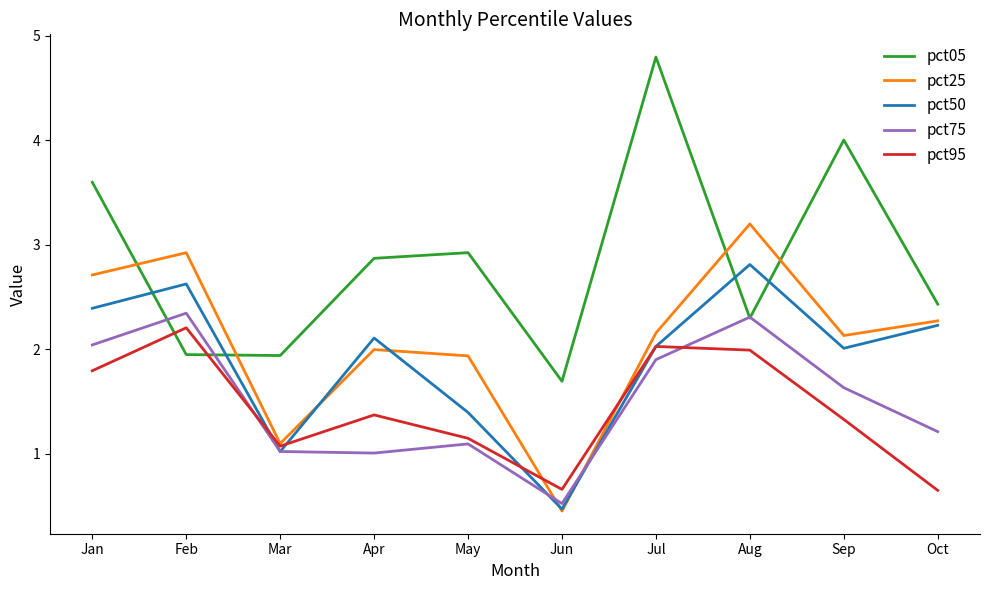

How many lines are shown in the chart?

5